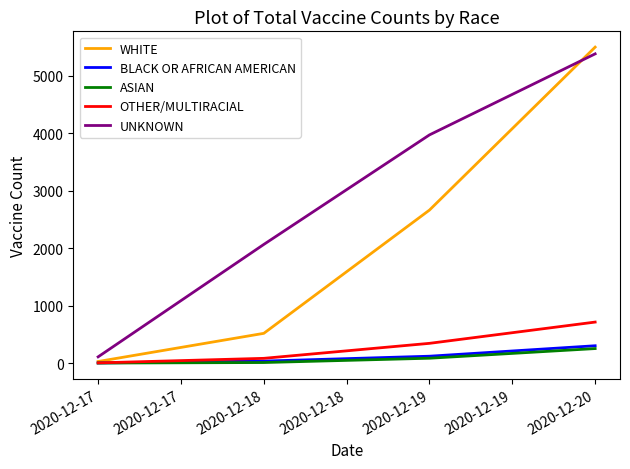

Is it true that UNKNOWN equals 5672 at 2020-12-18?

False